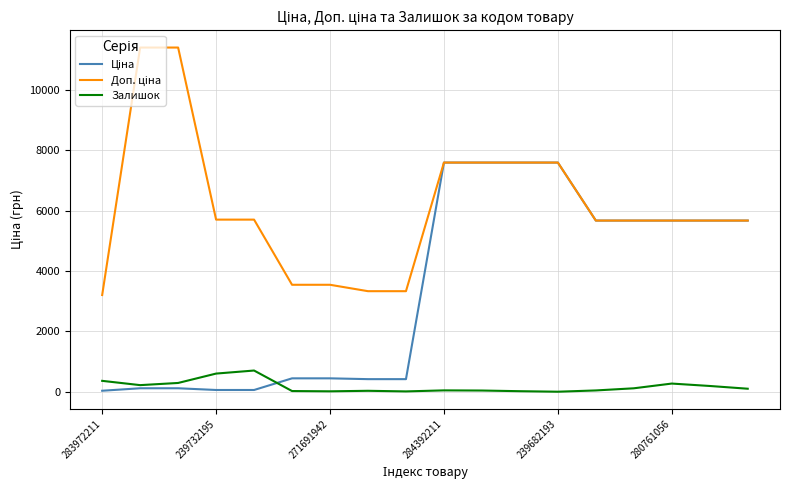

What is the highest value of the Залишок series?

702.0